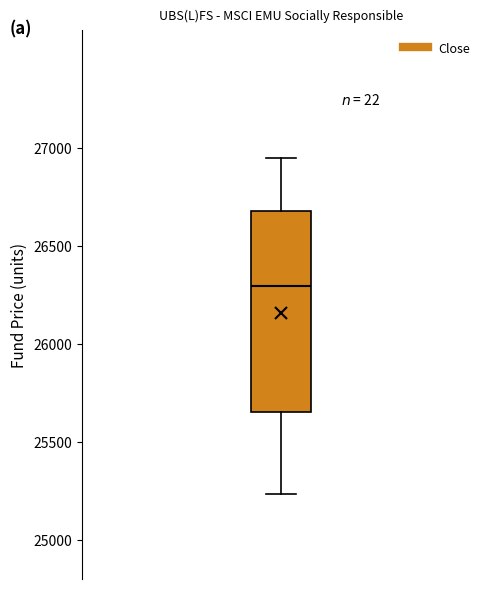

Where does the median line of the box sit on the y-axis? The values are not printed on the chart, so give them approximately, as read against the axis.

26300